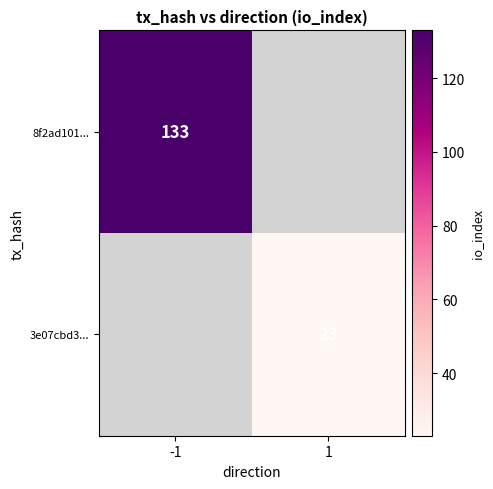

Is the value of 8f2ad101... at -1 greater than the value of 3e07cbd3... at 1?

Yes